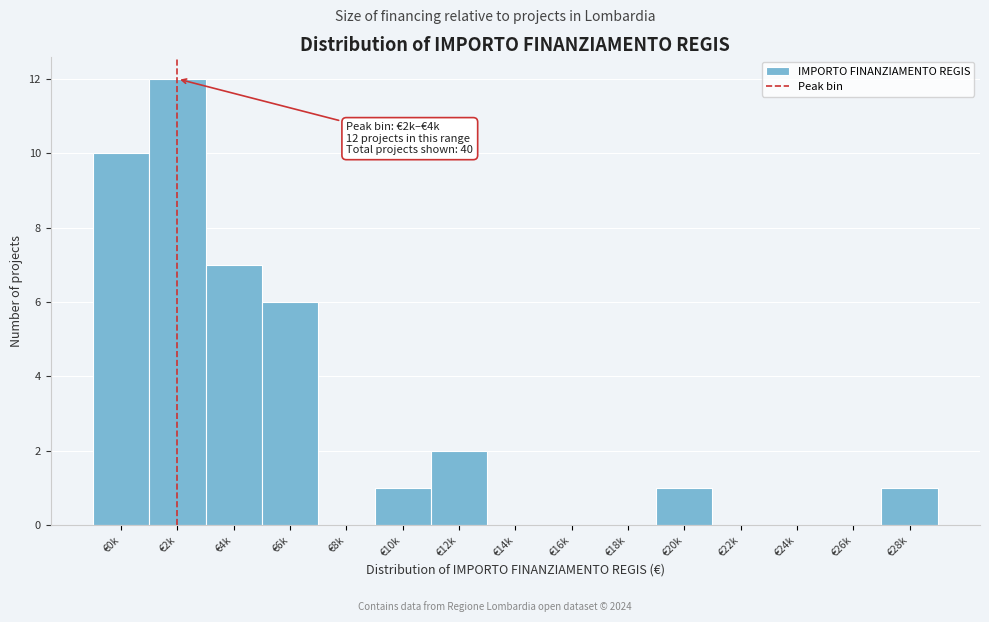

Reading left to right, list all the values displayed in this chart.

€0k=10	€2k=12	€4k=7	€6k=6	€8k=0	€10k=1	€12k=2	€14k=0	€16k=0	€18k=0	€20k=1	€22k=0	€24k=0	€26k=0	€28k=1